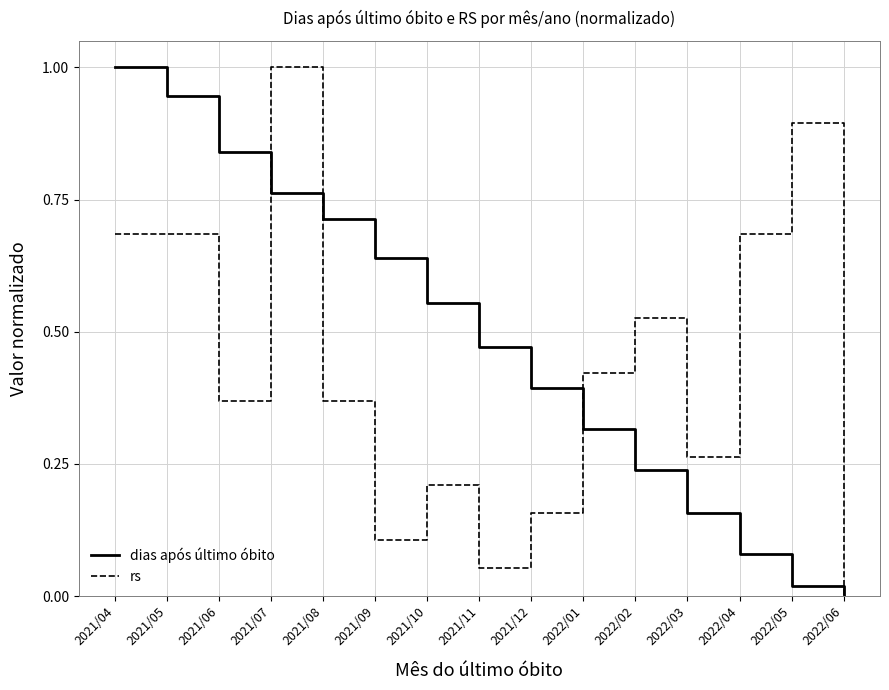

Is it true that rs equals 0.4 at 2021/08?

True